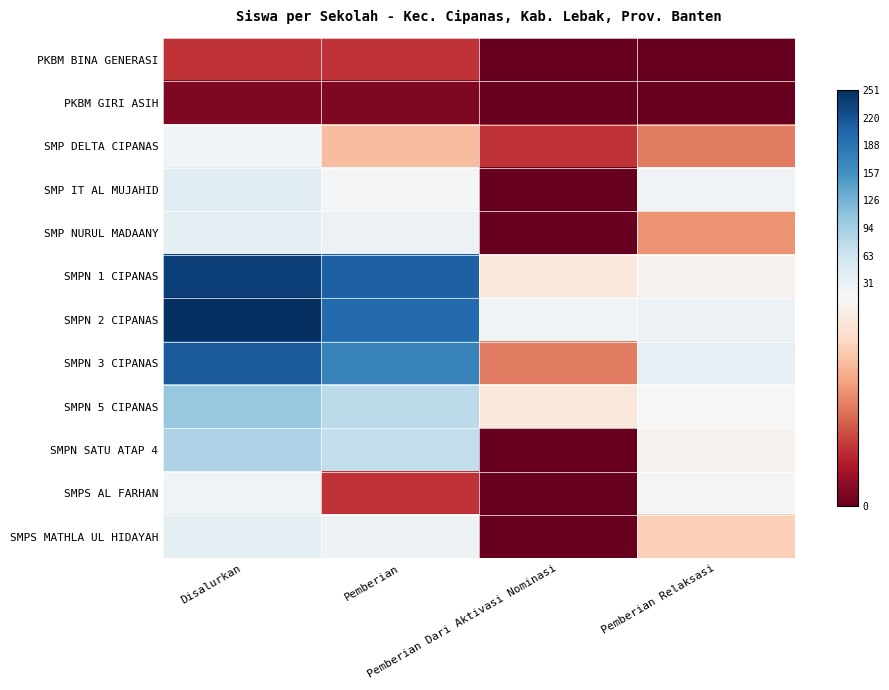

Rank the series at Pemberian Relaksasi from highest to lowest value.

SMPN 3 CIPANAS, SMPN 2 CIPANAS, SMP IT AL MUJAHID, SMPS AL FARHAN, SMPN 5 CIPANAS, SMPN 1 CIPANAS, SMPN SATU ATAP 4, SMPS MATHLA UL HIDAYAH, SMP NURUL MADAANY, SMP DELTA CIPANAS, PKBM BINA GENERASI, PKBM GIRI ASIH